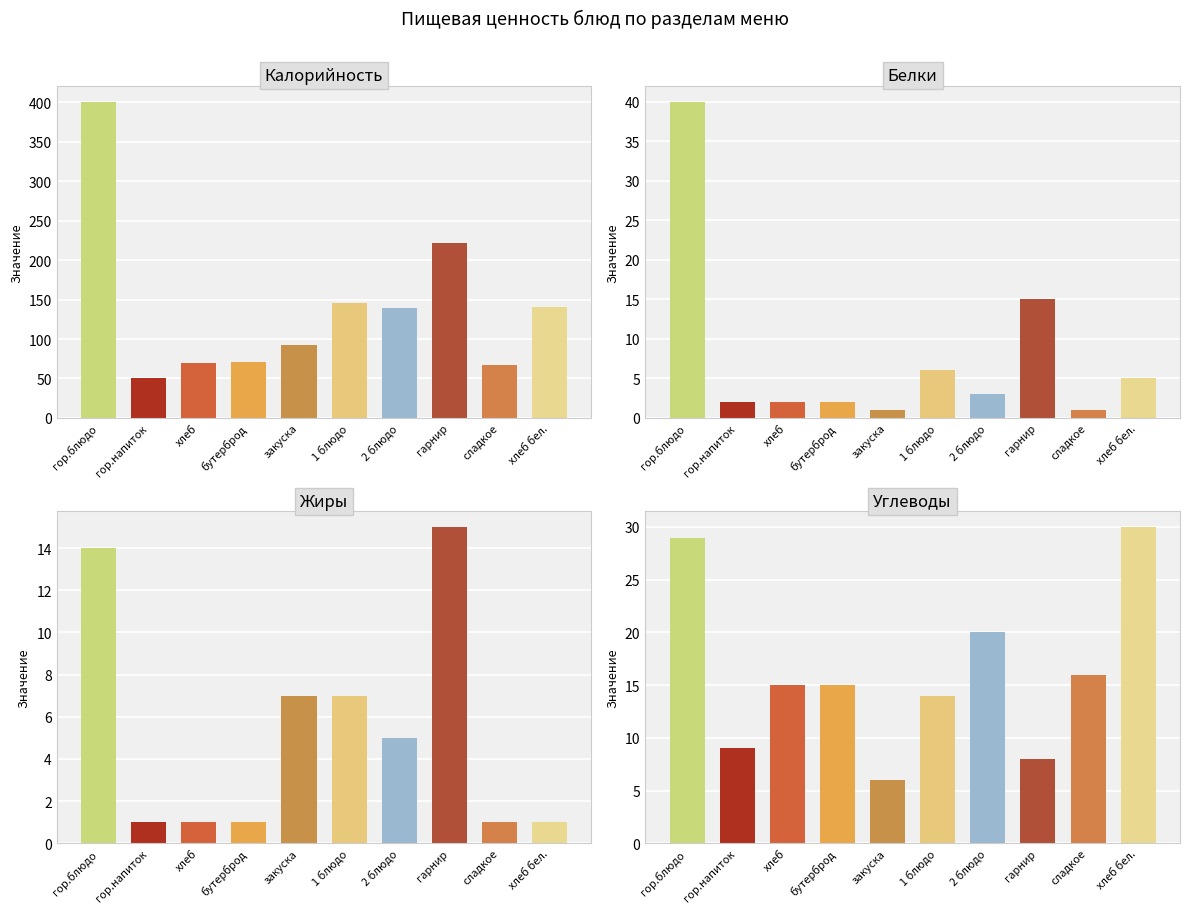

Between гор.блюдо and хлеб бел., which is larger?

гор.блюдо